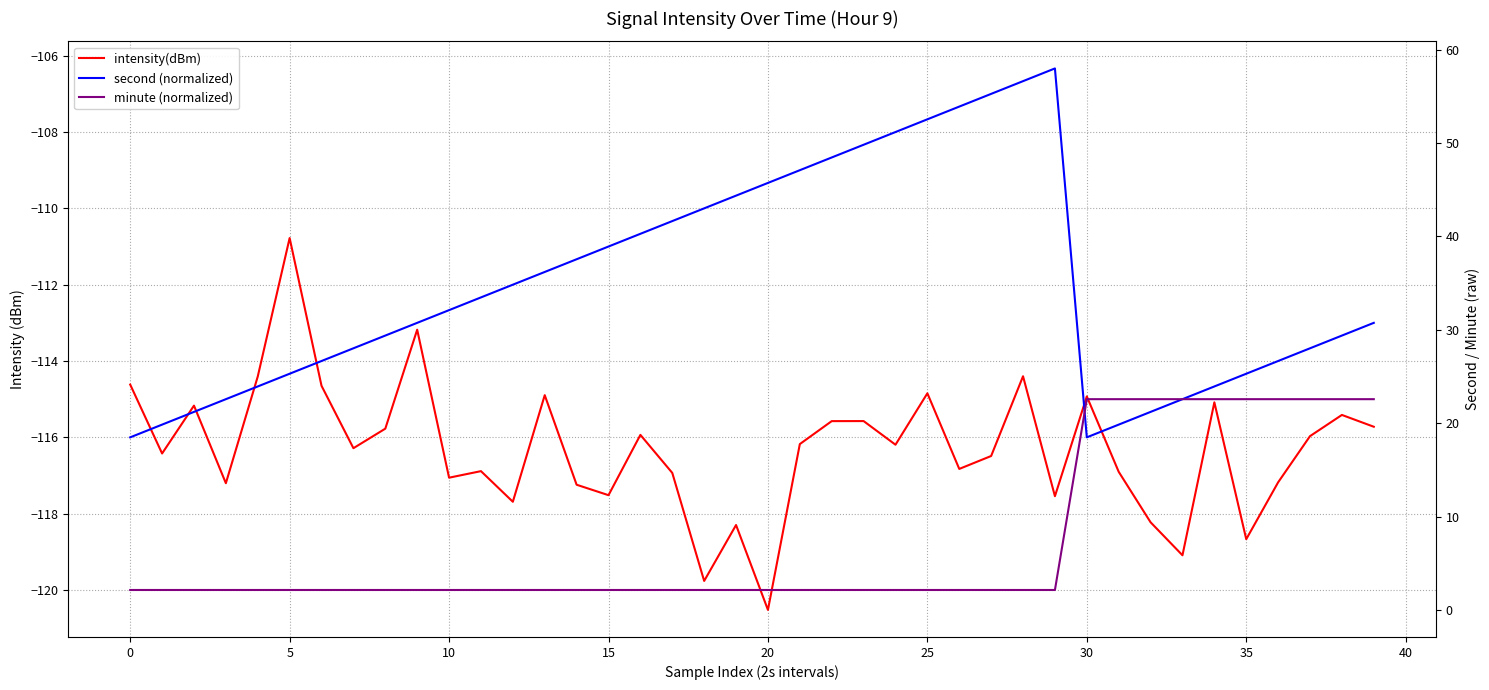

Rank the series by their average value, from lowest to highest.

minute (normalized), intensity(dBm), second (normalized)